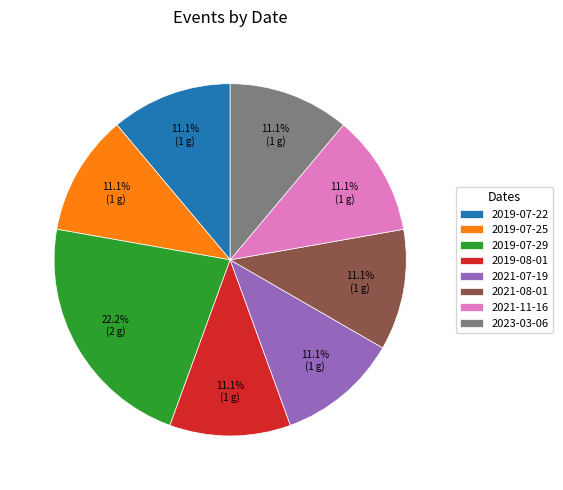

Count the number of slices in the pie.

8